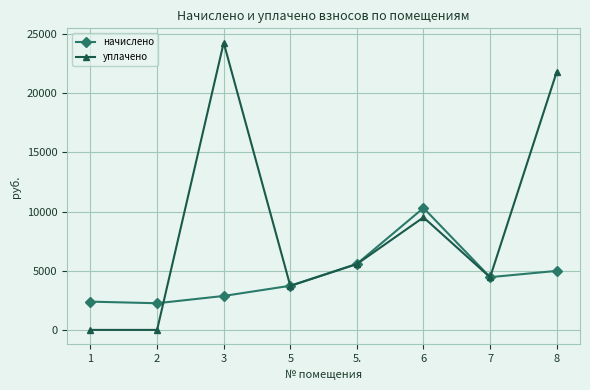

At how many categories does at least one series exceed 15030?

2